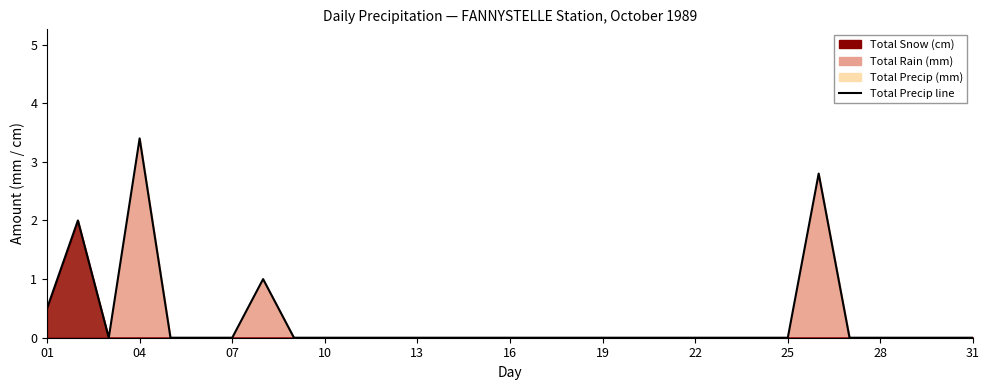

True or false: the data has more than 2 interior local peaks.

True